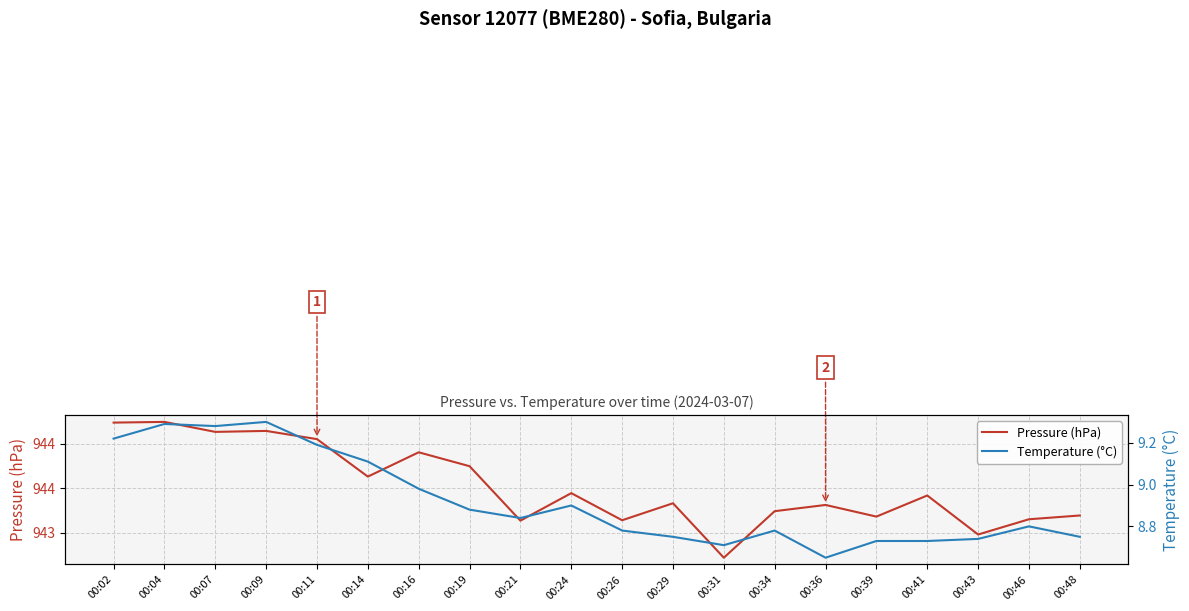

Which category has the lowest value across all series?

00:36